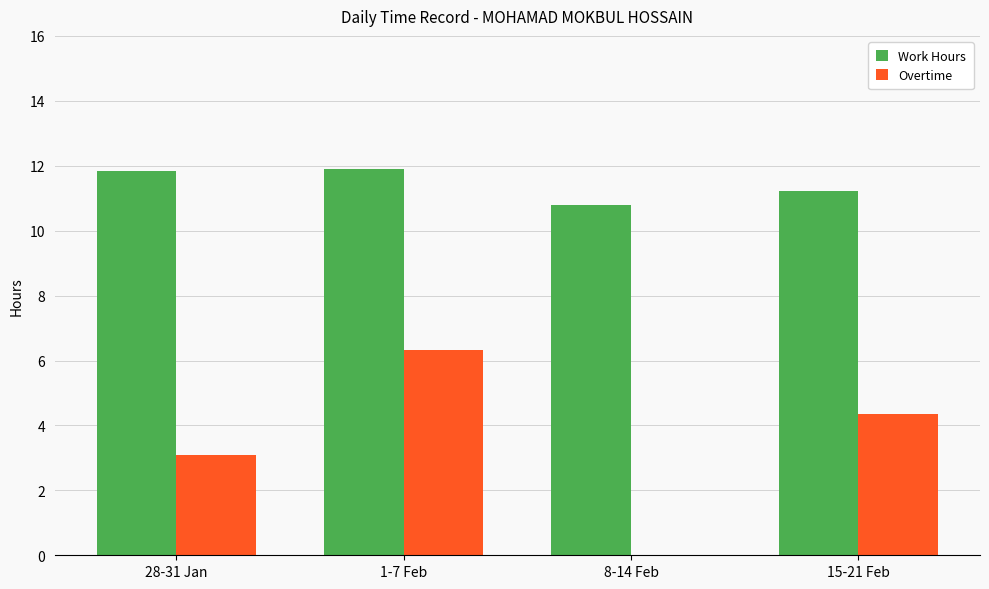

What is the sum of all Overtime values?

13.7